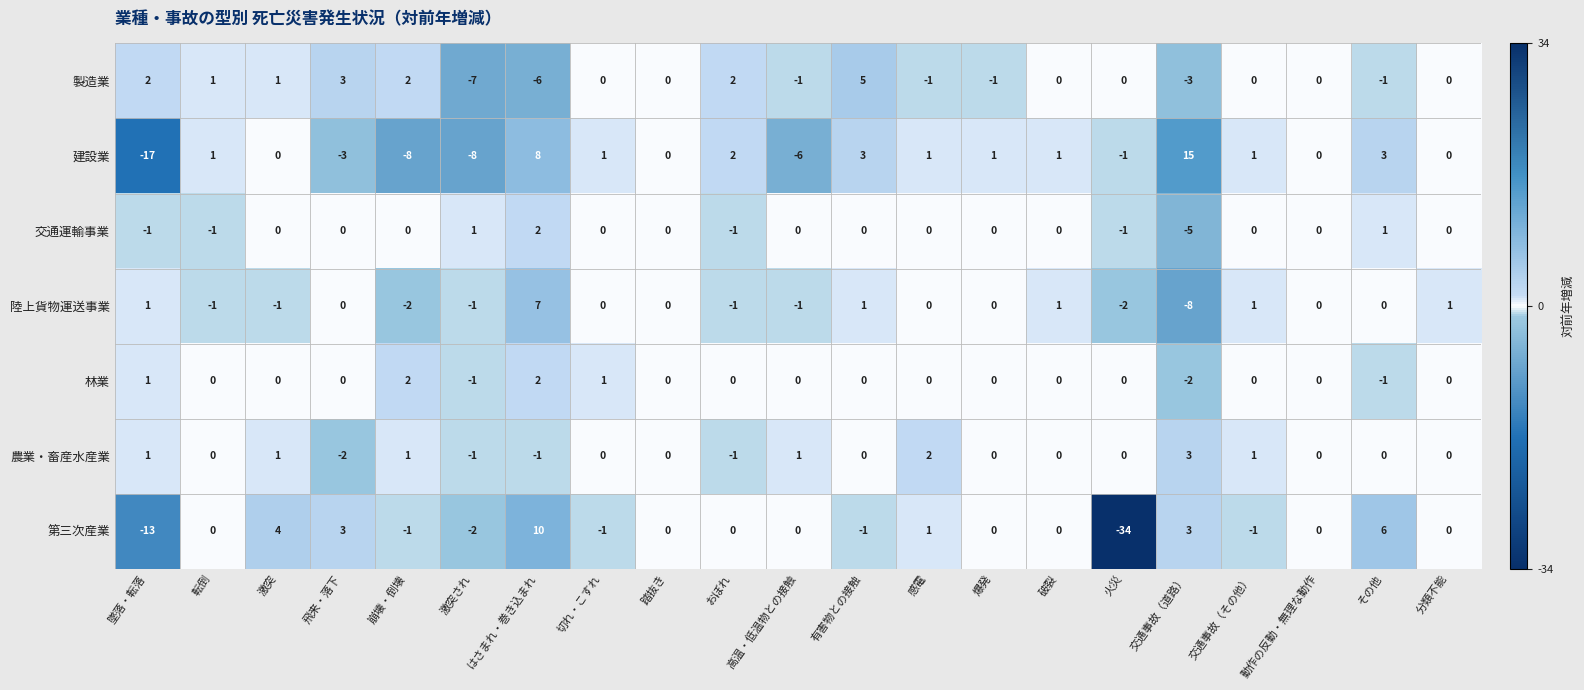

Which label corresponds to the smallest value in the chart?

火災